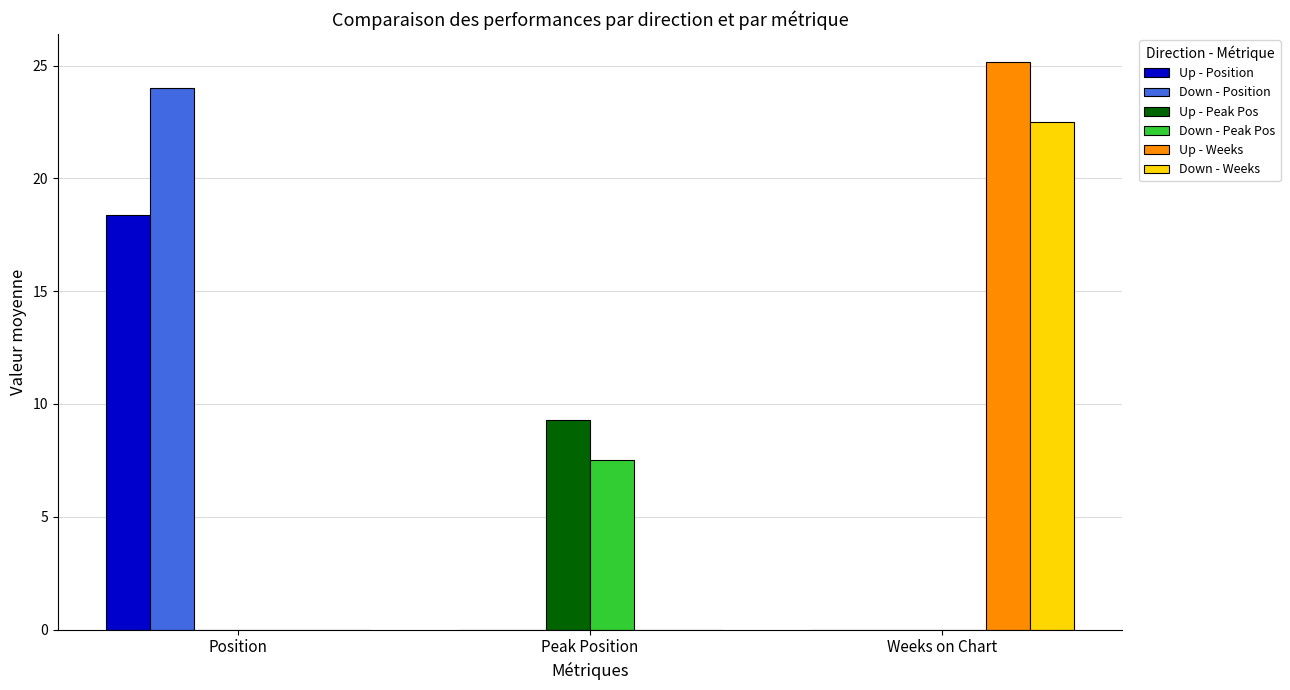

Is the value of Up - Weeks at Peak Position greater than the value of Down - Position at Position?

No